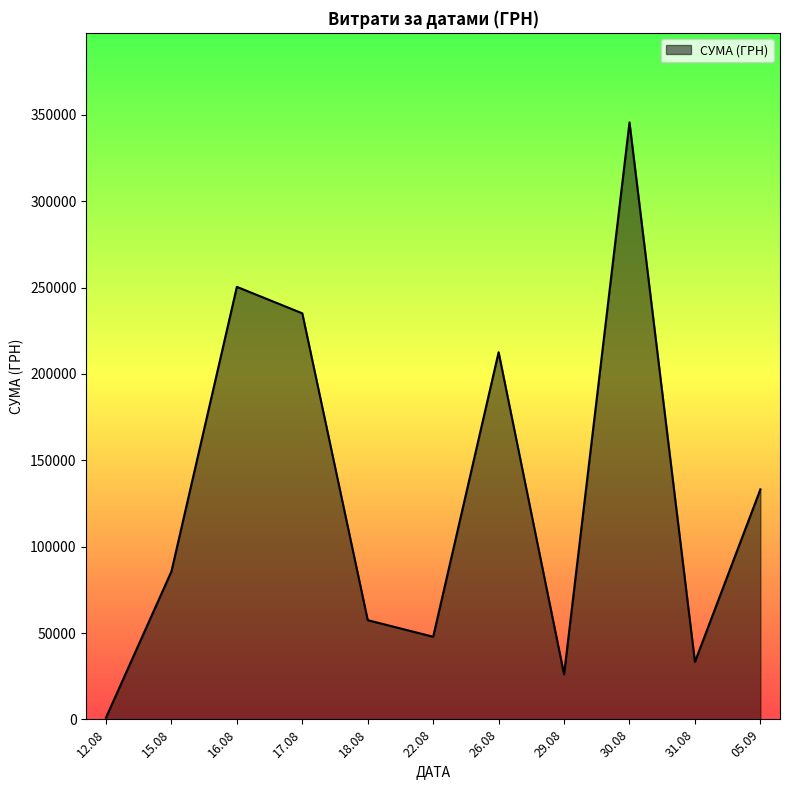

What is the greatest value displayed?

345687.3